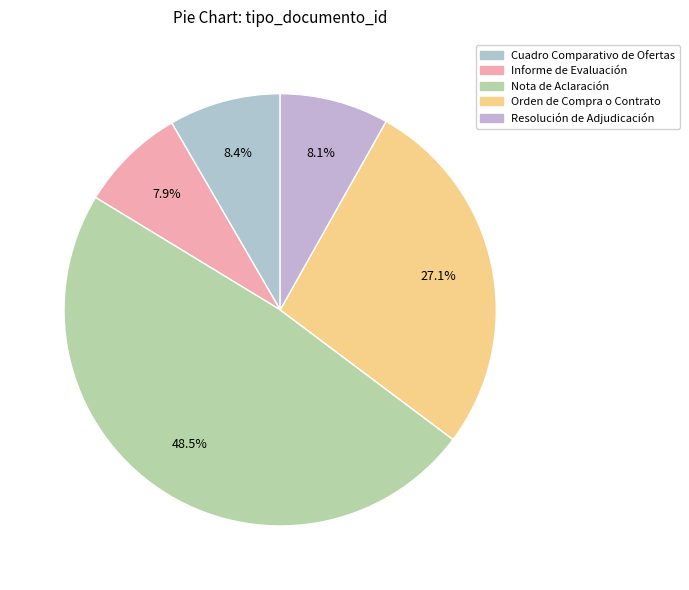

To the nearest percent, what portion does Resolución de Adjudicación represent?

8%